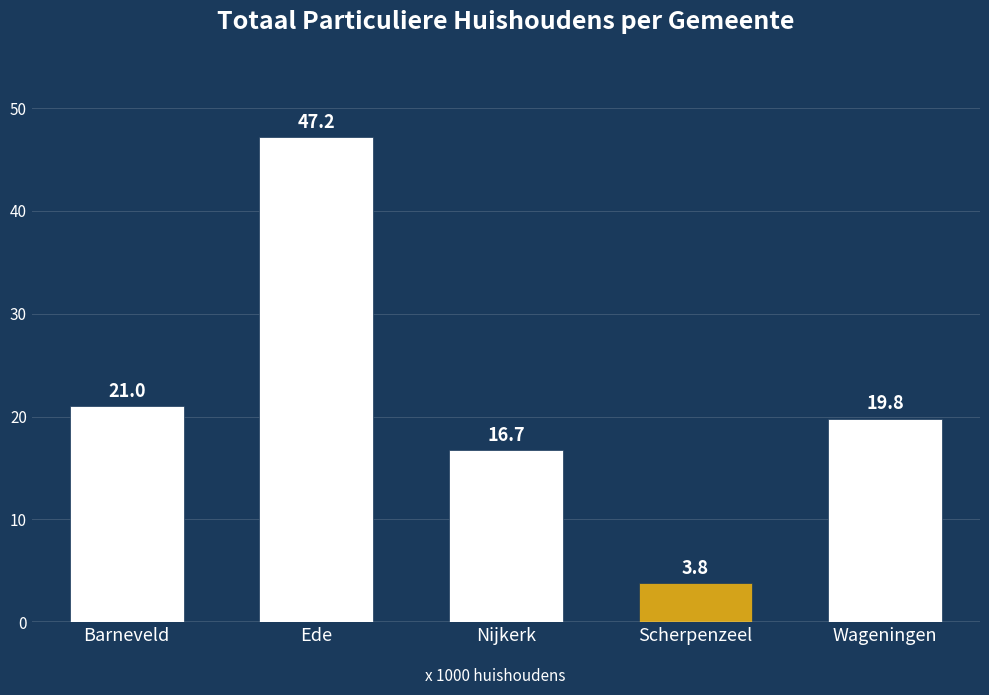

At which category does the chart reach its peak across all series?

Ede